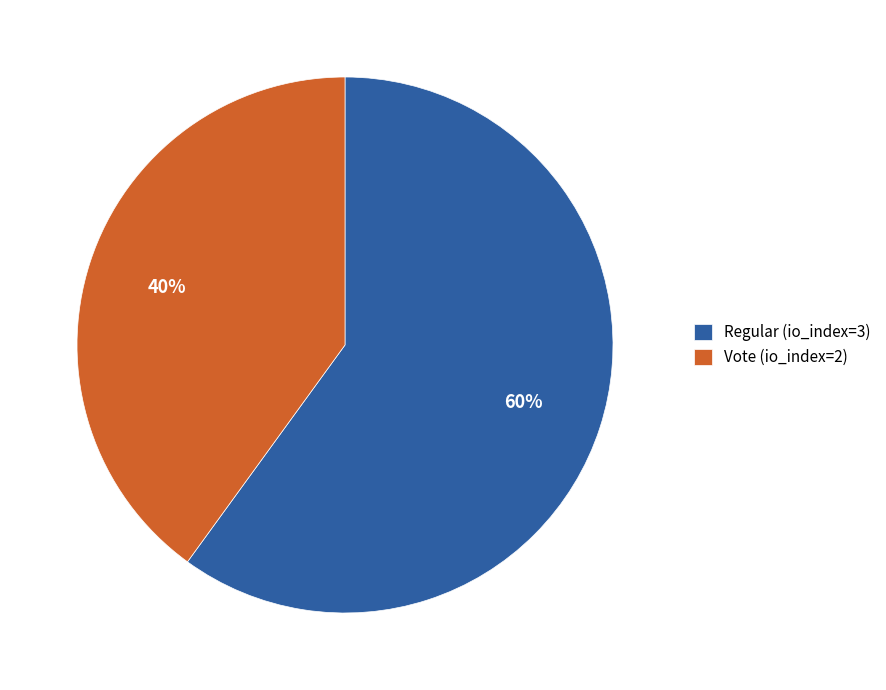

Does any single category account for the majority?

Yes